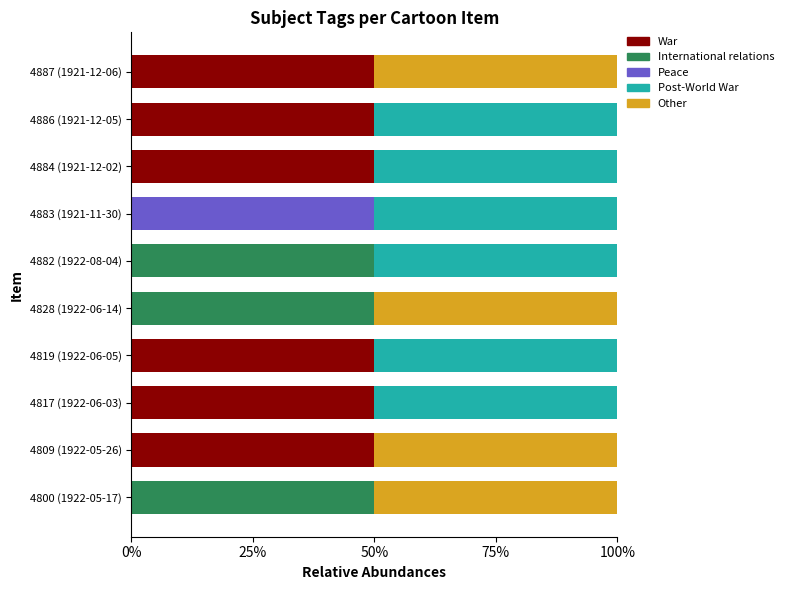

What is the sum of all War values?

3.0